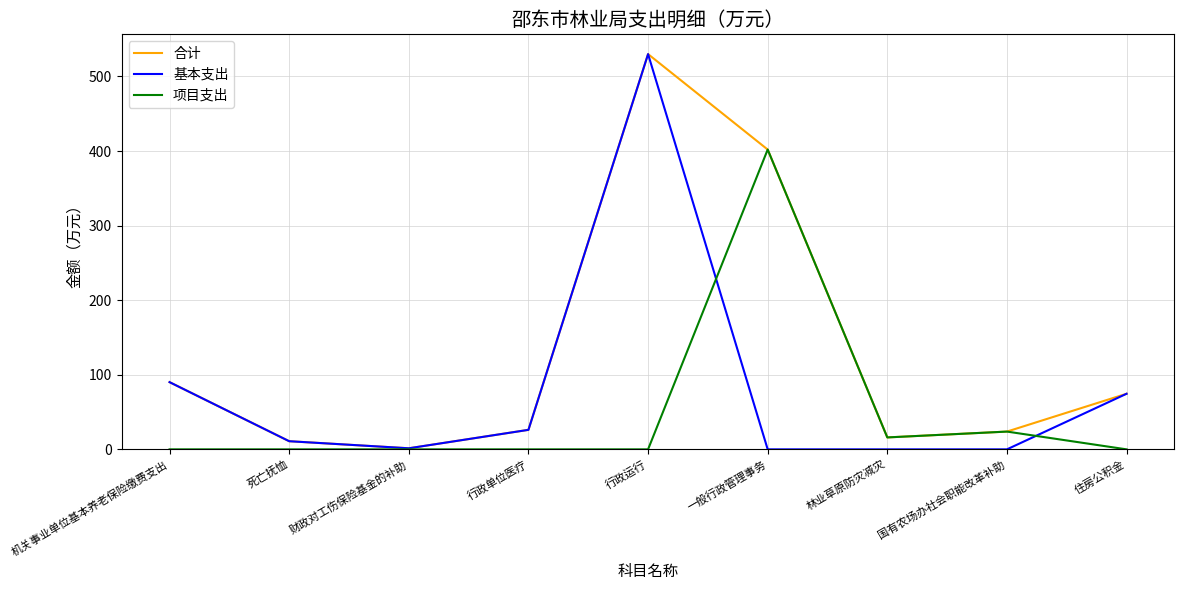

Which series changed the most between 国有农场办社会职能改革补助 and 住房公积金?

基本支出